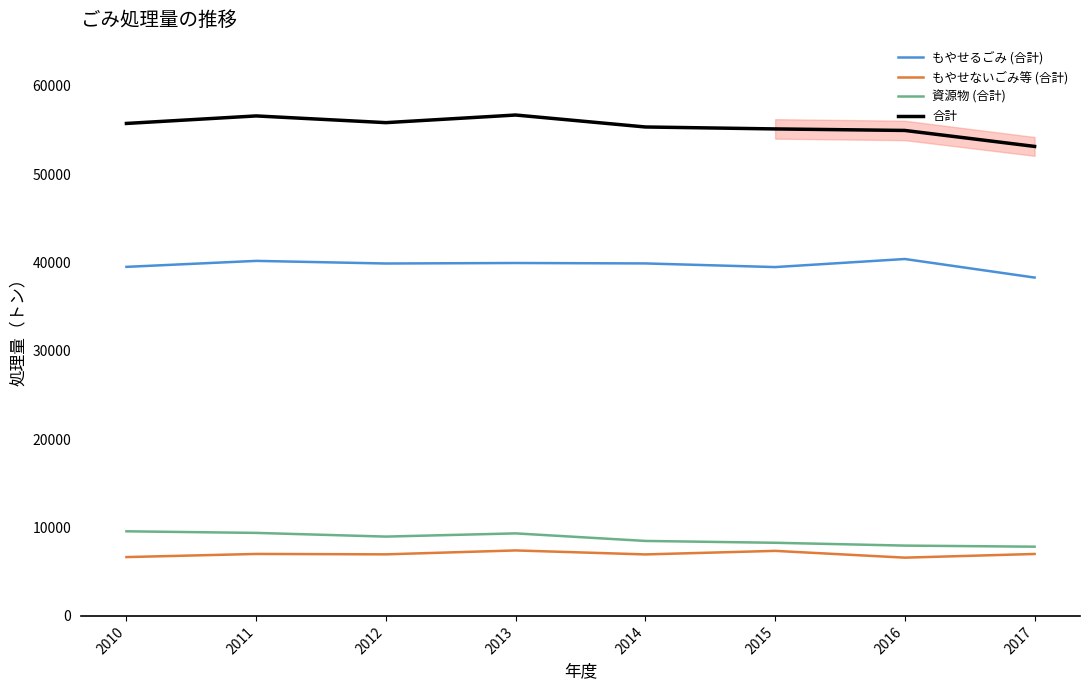

What is the difference between the highest and lowest values at 2012?

48877